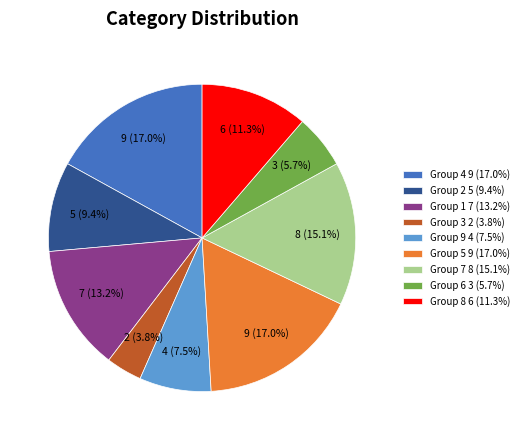

What is the smallest slice in the pie chart?

Group 3 2 (3.8%)